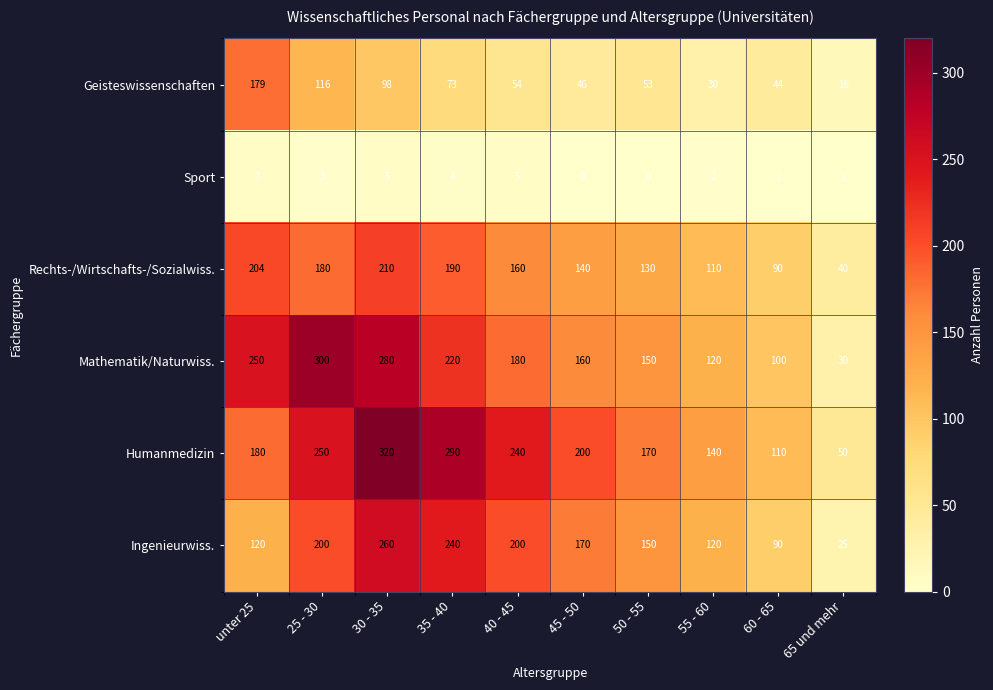

Rank the series by their maximum value, from highest to lowest.

Humanmedizin, Mathematik/Naturwiss., Ingenieurwiss., Rechts-/Wirtschafts-/Sozialwiss., Geisteswissenschaften, Sport